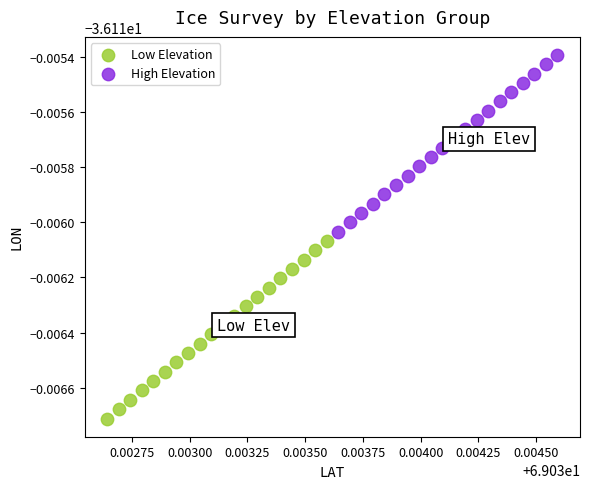

What are all the series names shown in the legend?

Low Elevation, High Elevation